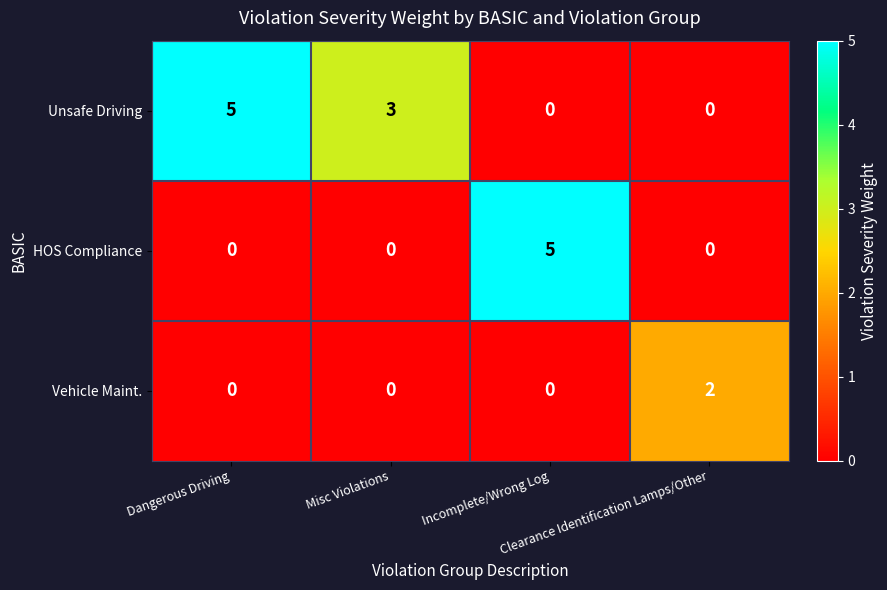

What is the sum of all HOS Compliance values?

5